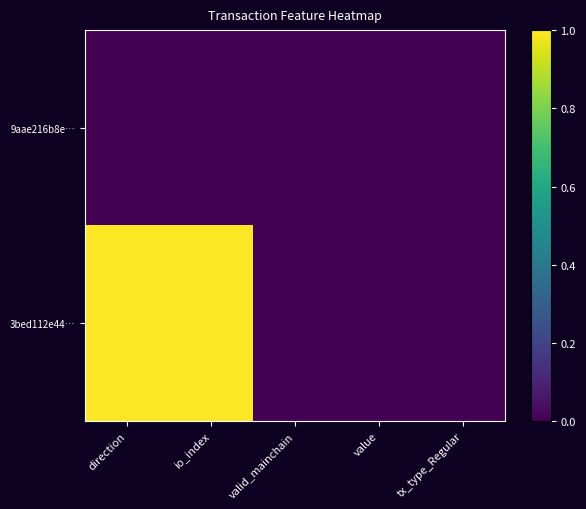

Reading right to left, transcribe all the data shown in this chart.

9aae216b8e…: tx_type_Regular=0	value=0	valid_mainchain=0	io_index=0	direction=0
3bed112e44…: tx_type_Regular=0	value=0	valid_mainchain=0	io_index=1	direction=1